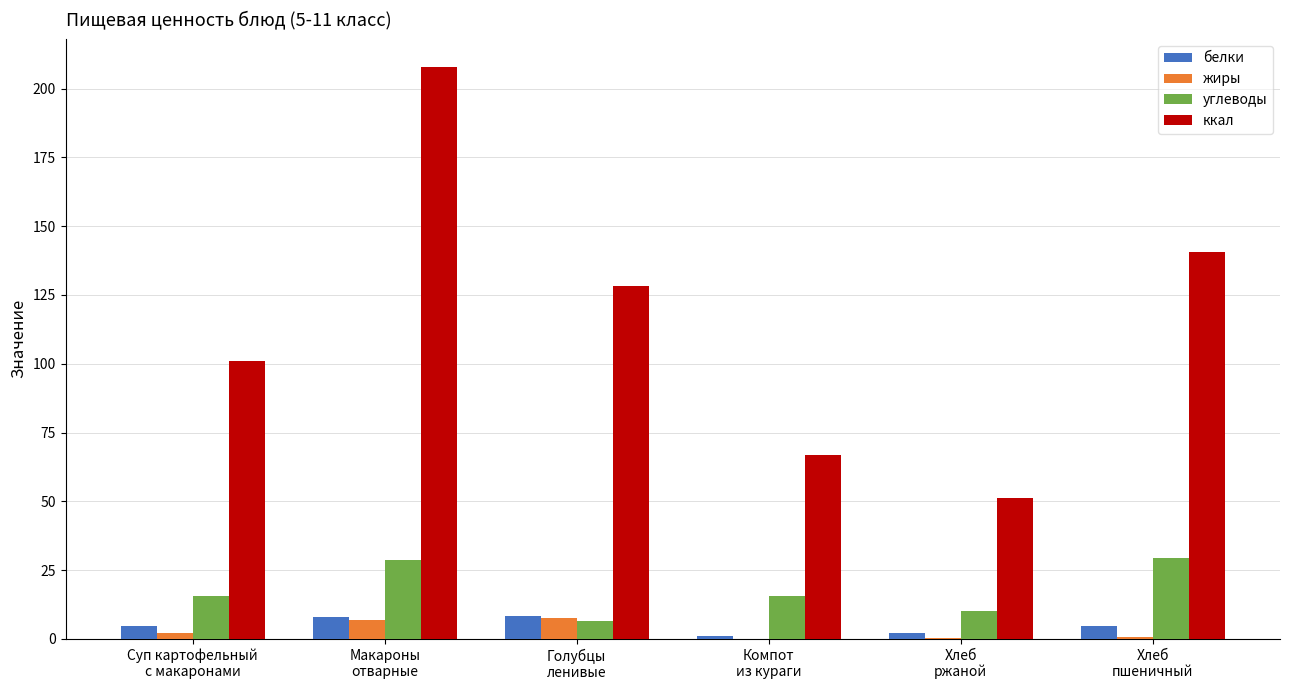

What is the greatest value displayed?

207.7